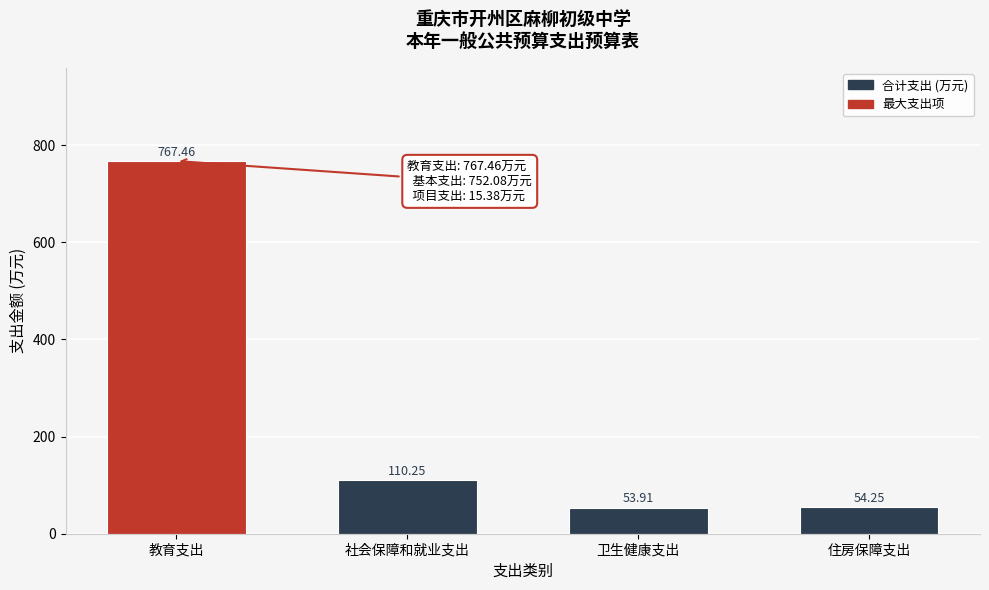

Which category has the highest value across all series?

教育支出